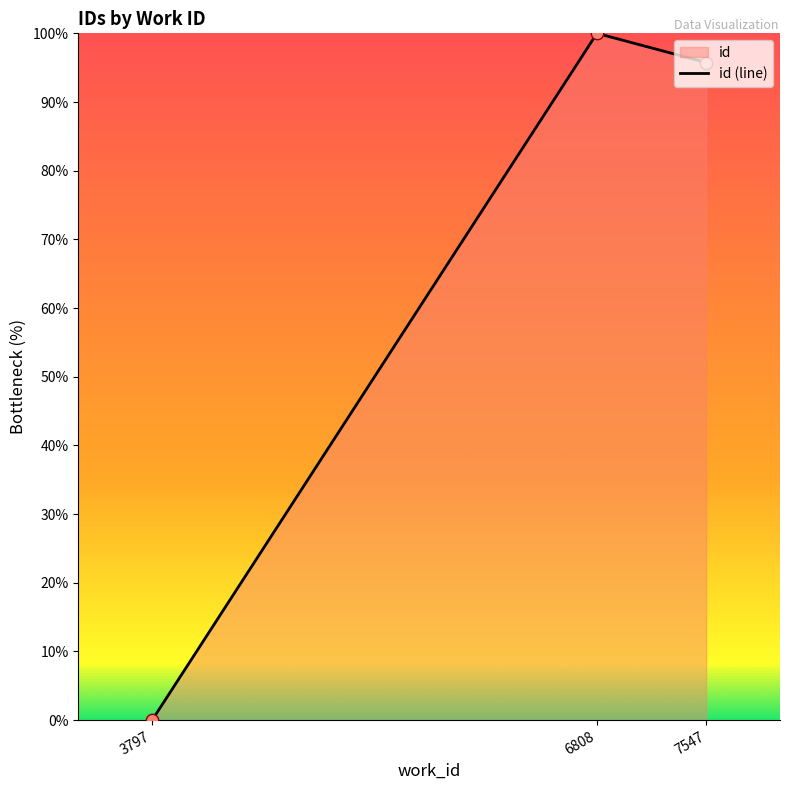

What is the change in value from 6808 to 7547?

-4.2